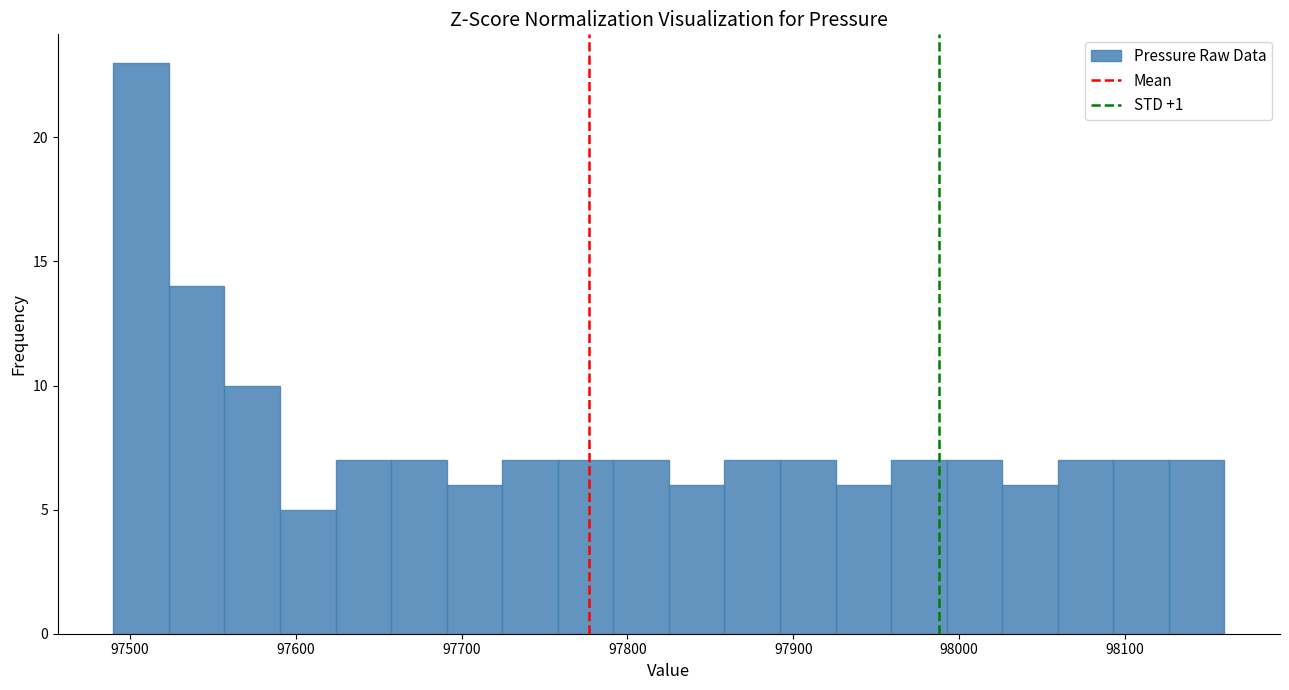

Around what value on the x-axis is the tallest bar? Give the approximate position of its centre, as read against the axis.

97510